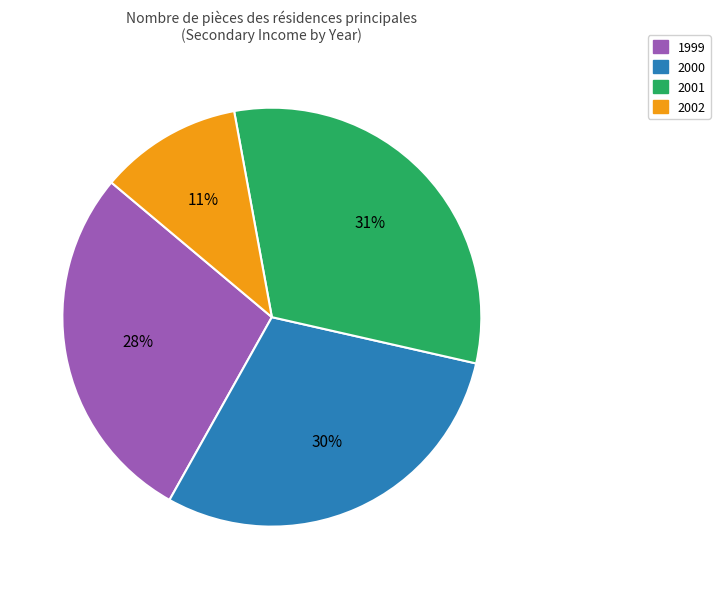

What is the ratio of the value at 2002 to the value at 2000?

0.4